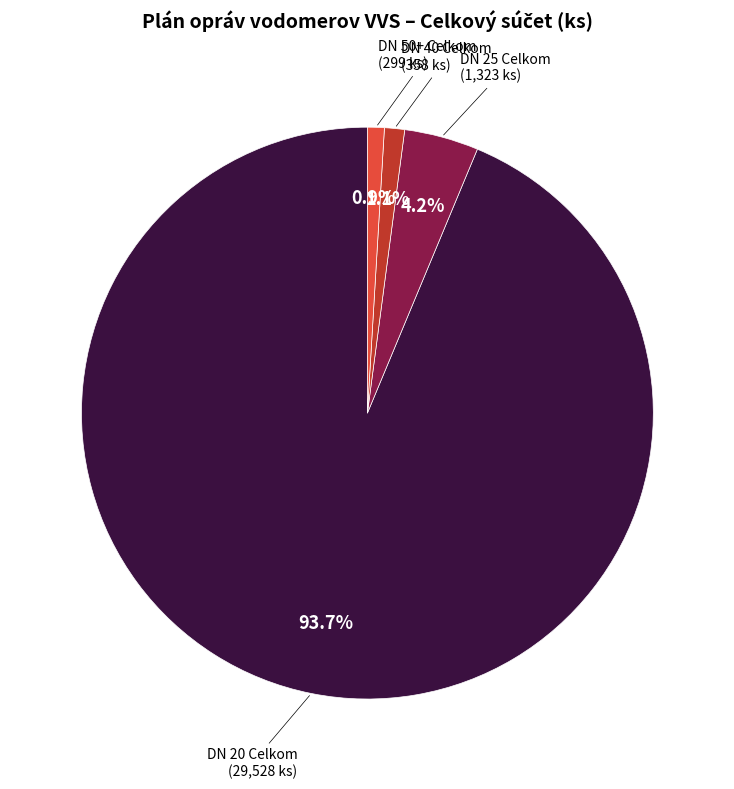

Is there any slice that represents more than half of the pie?

Yes